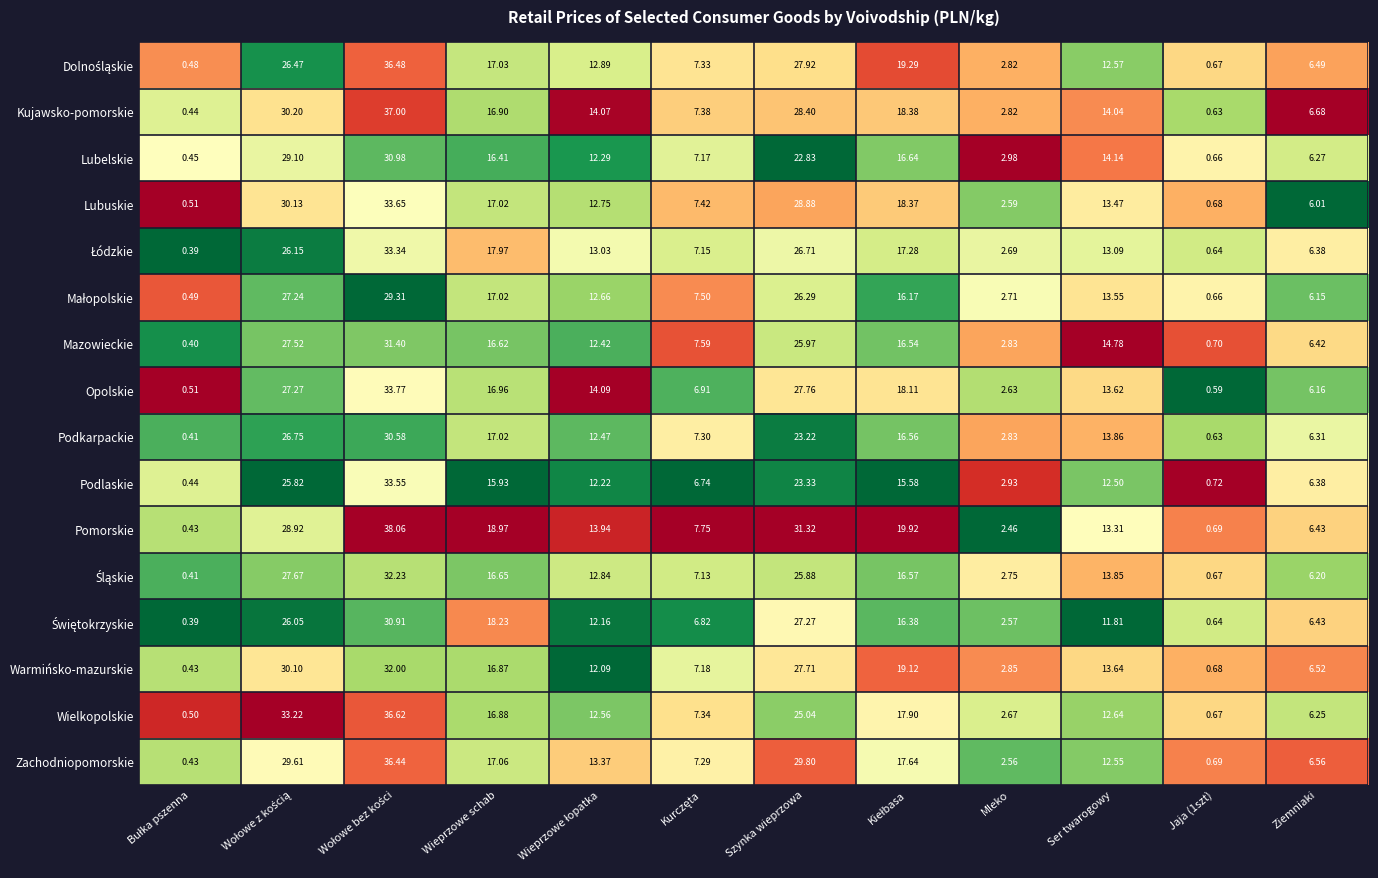

Which series has the largest total across all categories?

Pomorskie